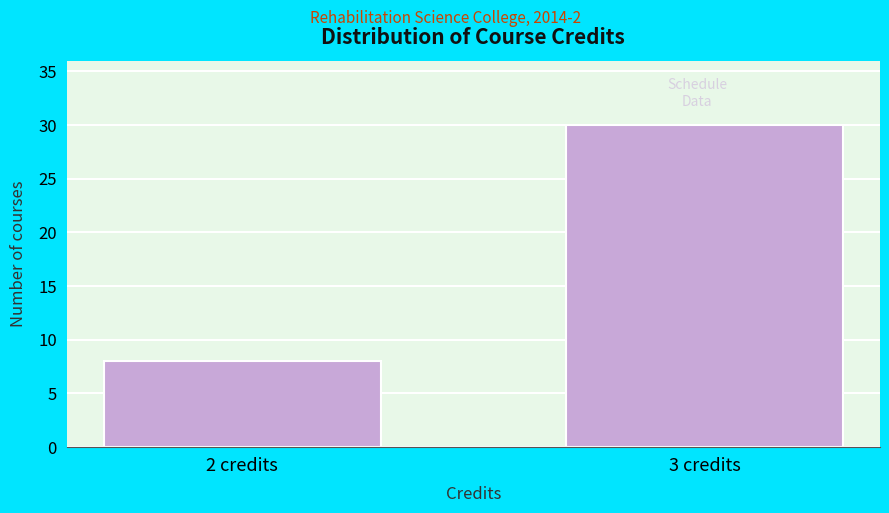

Reading right to left, extract all data points from this chart.

3 credits=30	2 credits=8